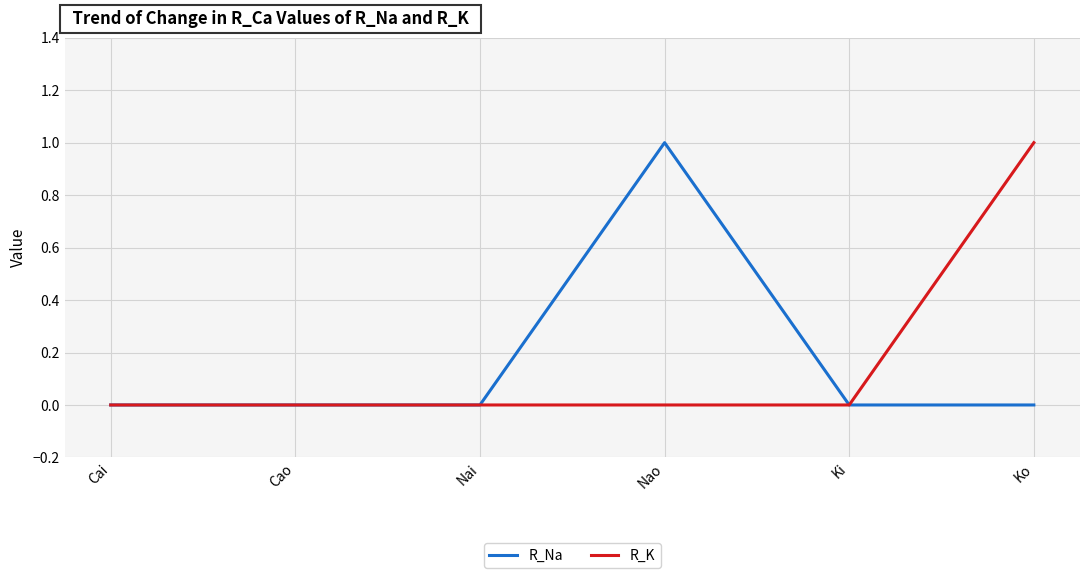

Is it true that R_Na equals 1 at Nao?

True